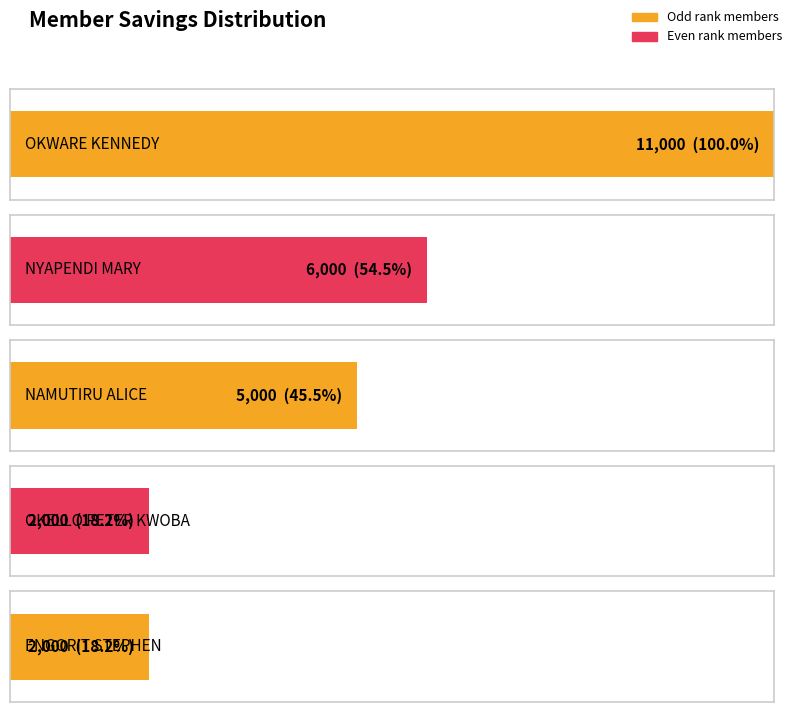

At which category does the chart reach its minimum across all series?

WANDERA CHARLSE